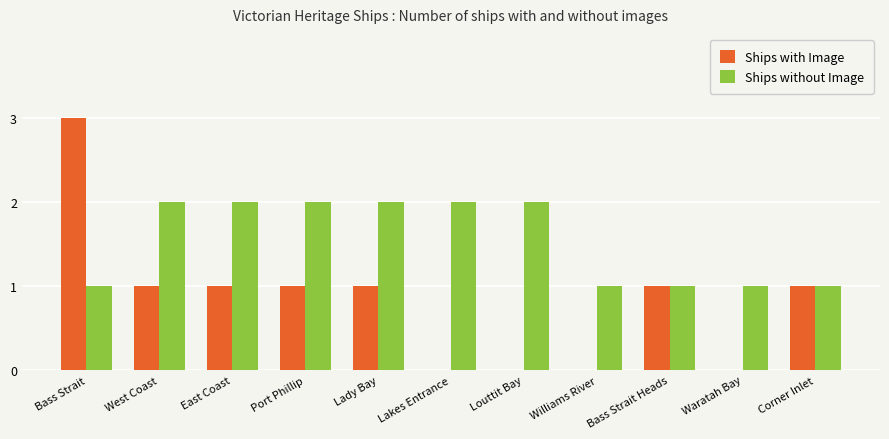

Between Lady Bay and Lakes Entrance, which series saw the biggest shift?

Ships with Image